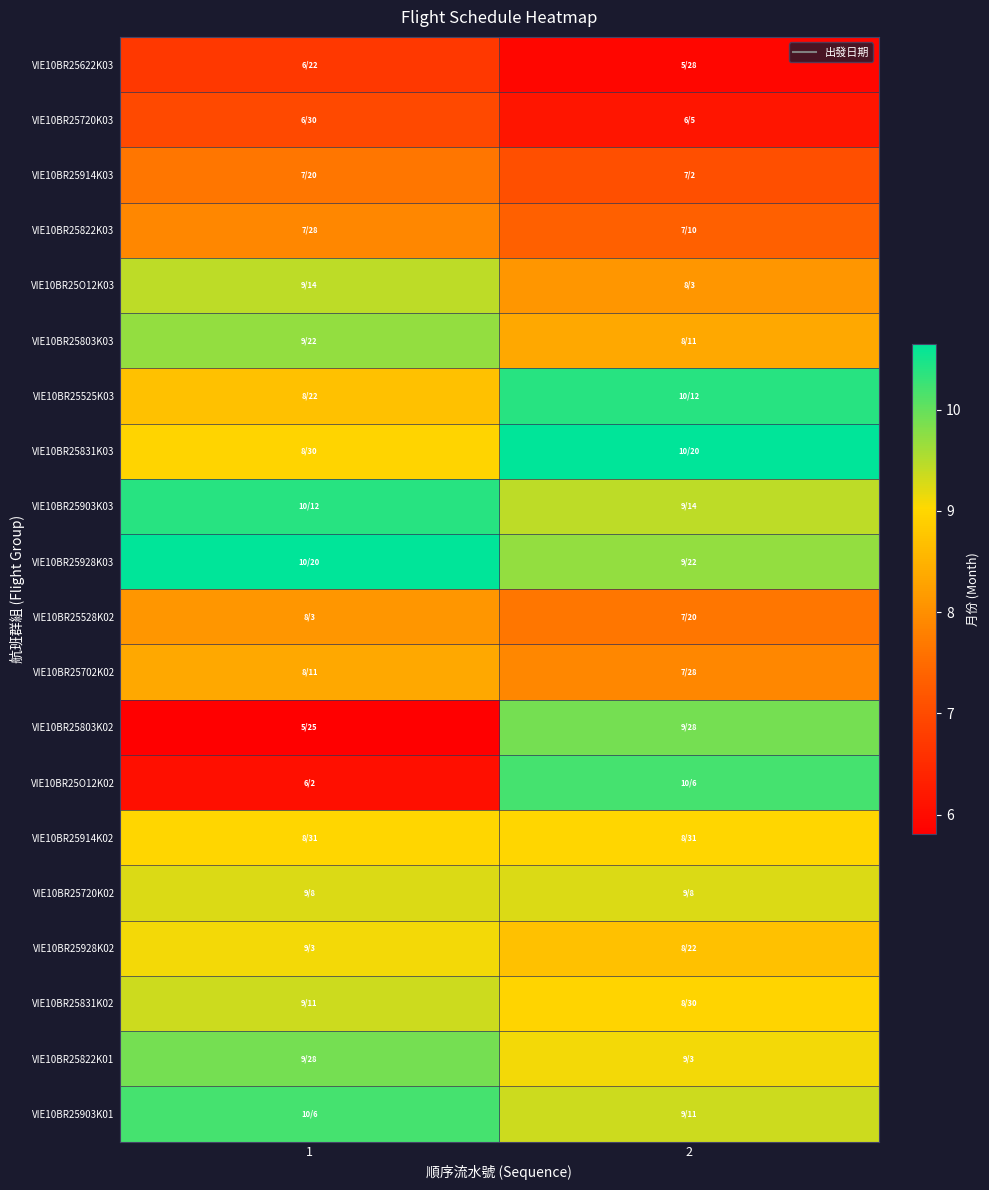

Rank the series by their maximum value, from highest to lowest.

VIE10BR25831K03, VIE10BR25928K03, VIE10BR25525K03, VIE10BR25903K03, VIE10BR25O12K02, VIE10BR25903K01, VIE10BR25803K02, VIE10BR25822K01, VIE10BR25803K03, VIE10BR25O12K03, VIE10BR25831K02, VIE10BR25720K02, VIE10BR25928K02, VIE10BR25914K02, VIE10BR25702K02, VIE10BR25528K02, VIE10BR25822K03, VIE10BR25914K03, VIE10BR25720K03, VIE10BR25622K03